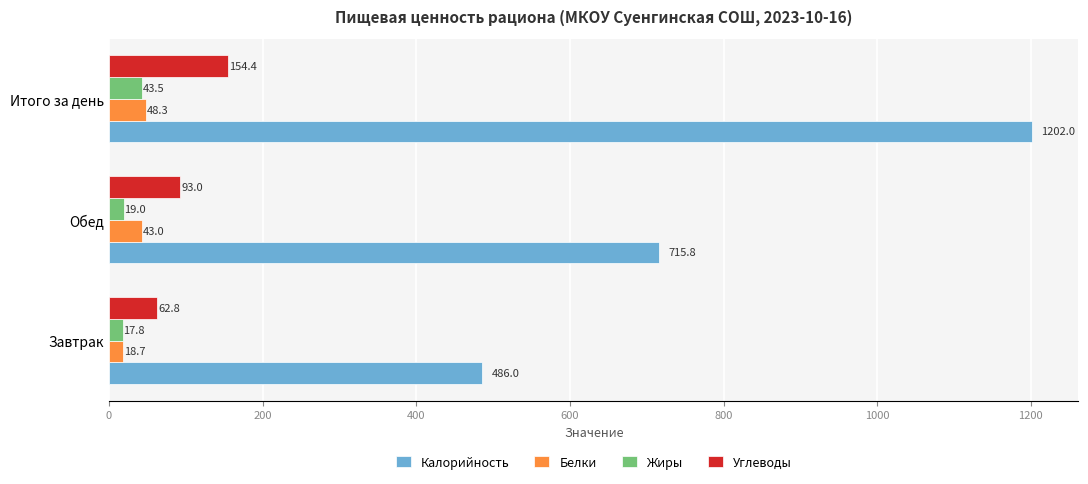

List the series in order of their peak value, highest first.

Калорийность, Углеводы, Белки, Жиры